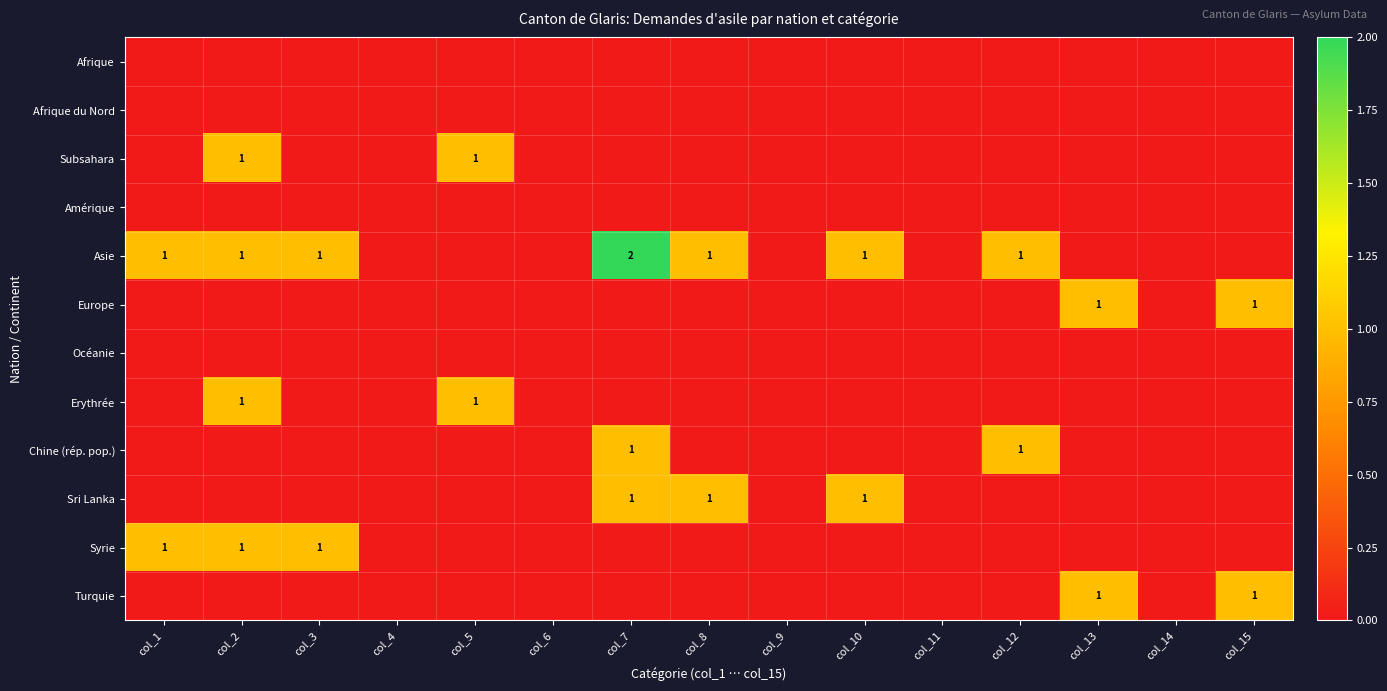

The value of Asie at col_10 is 2. True or false?

False